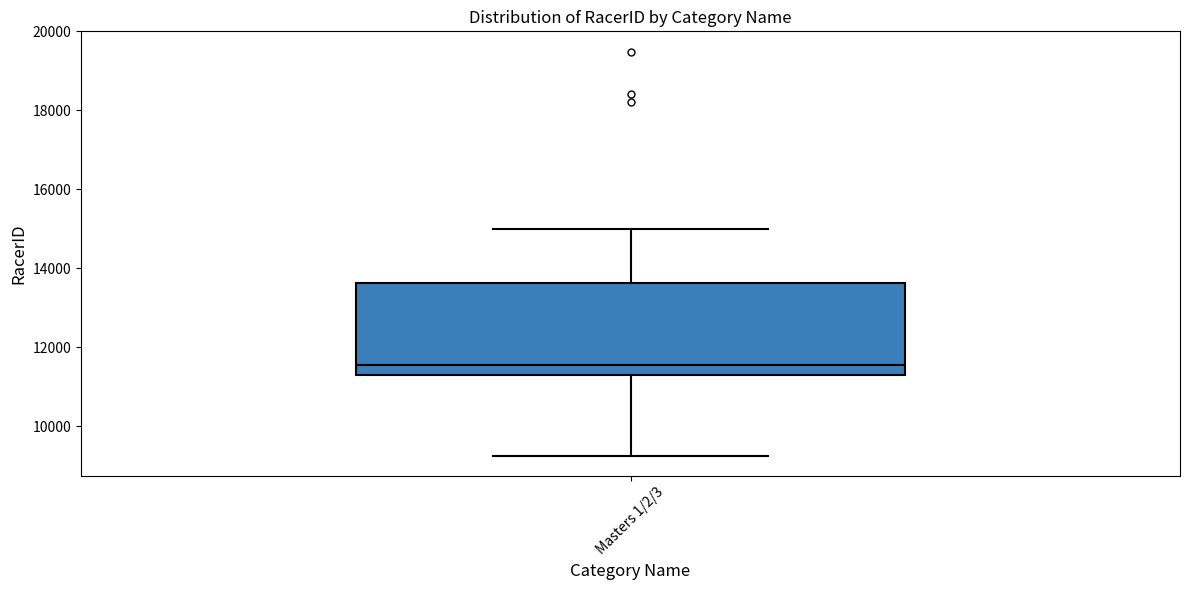

Where does the upper whisker of the box for Masters 1/2/3 end on the y-axis? The values are not printed on the chart, so give them approximately, as read against the axis.

15000